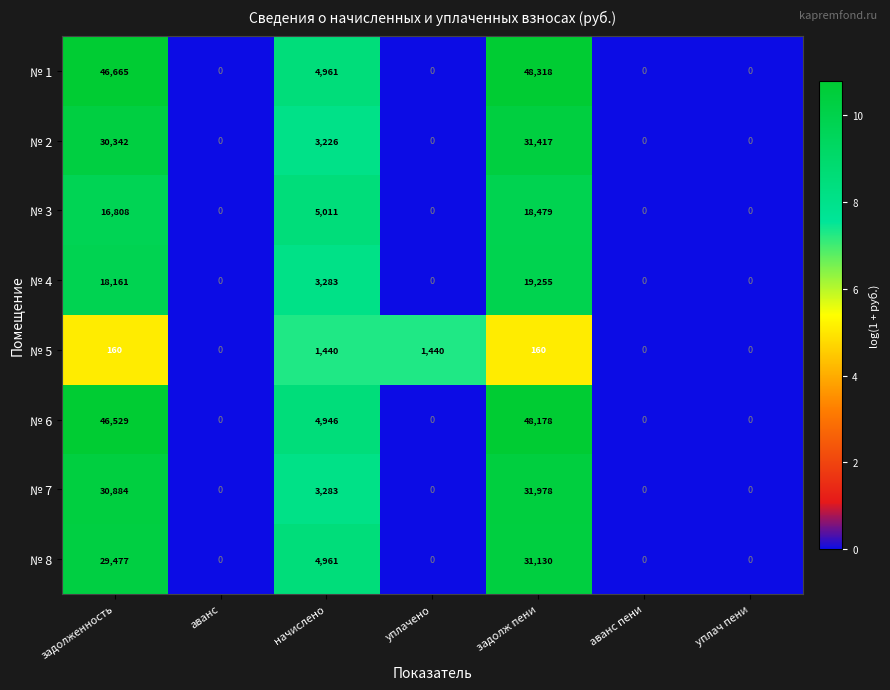

List the series in order of their peak value, highest first.

№ 1, № 6, № 7, № 2, № 8, № 4, № 3, № 5